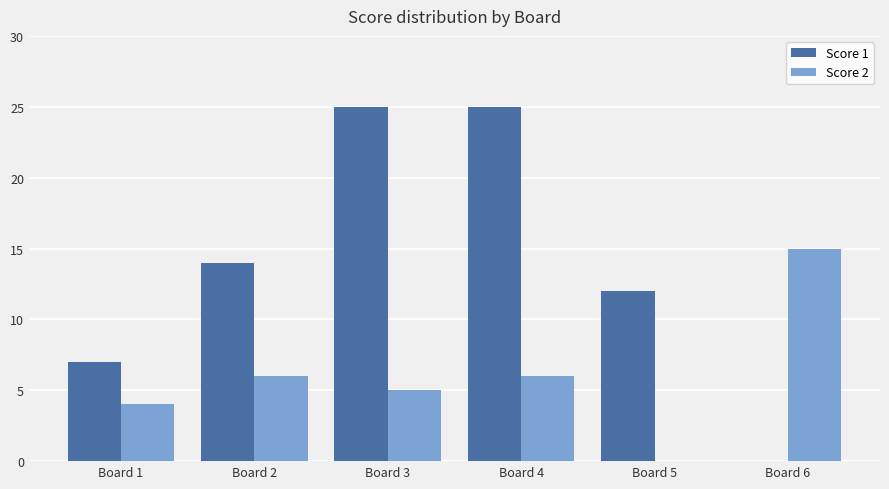

What is the difference between the Score 2 values at Board 6 and Board 1?

11